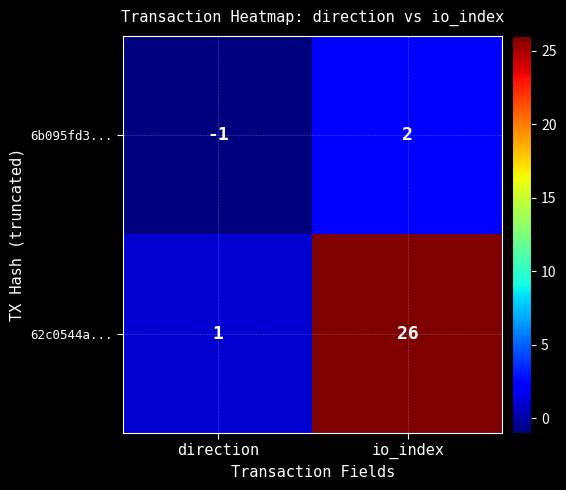

What is the difference between the 62c0544a... values at io_index and direction?

25